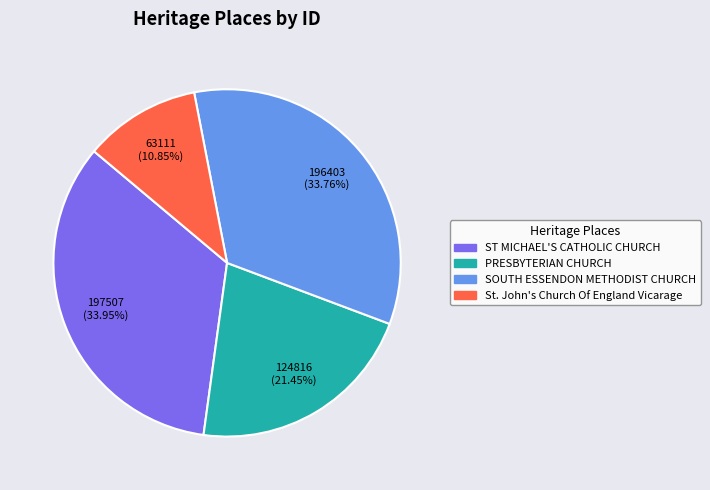

Is there a majority slice in this chart?

No